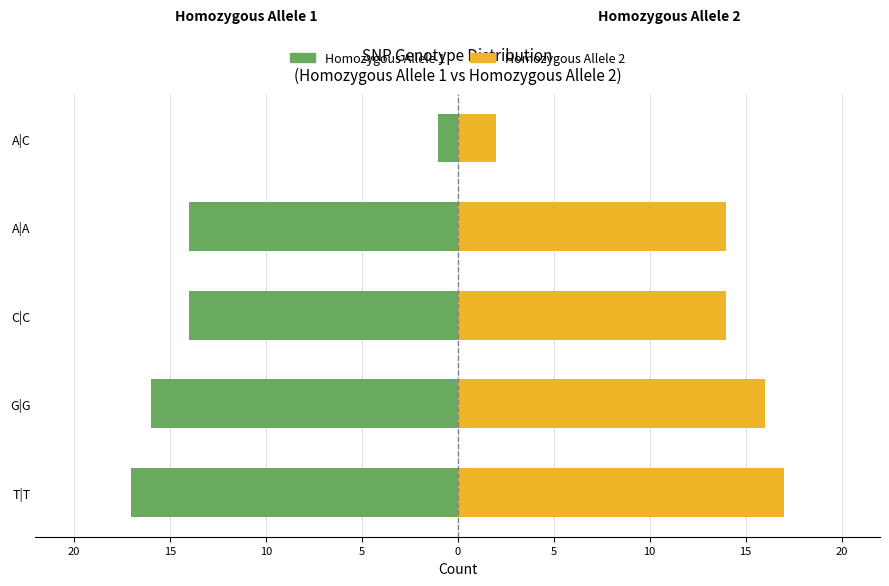

What is the difference between the second highest and second lowest values in the Homozygous Allele 1 series?

2